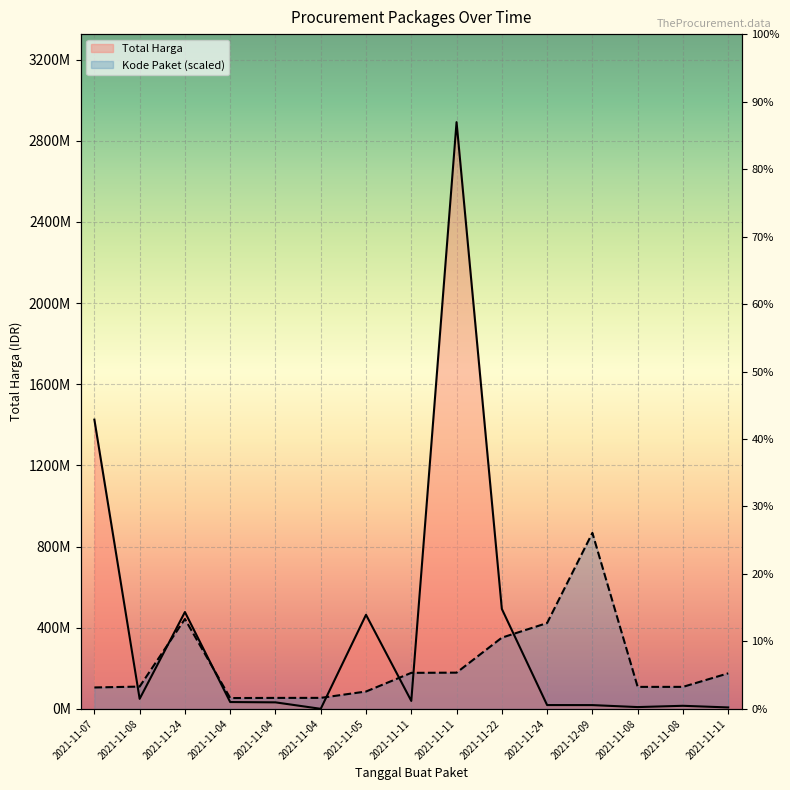

What is the total value across all series at 2021-11-11?

217345903.3